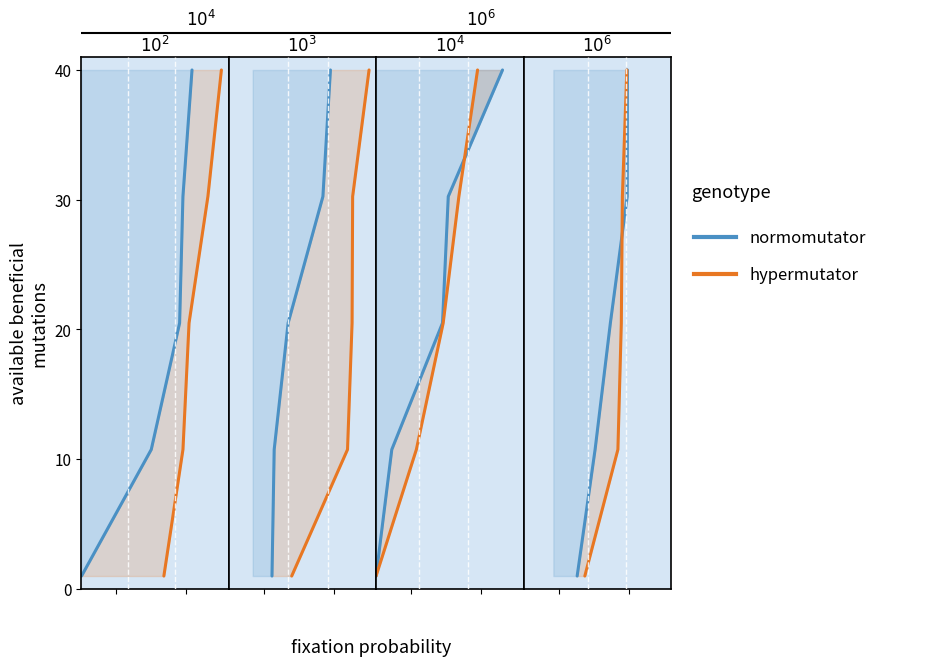

Is the value of hypermutator at 0.2 greater than the value of normomutator at 0.6?

No